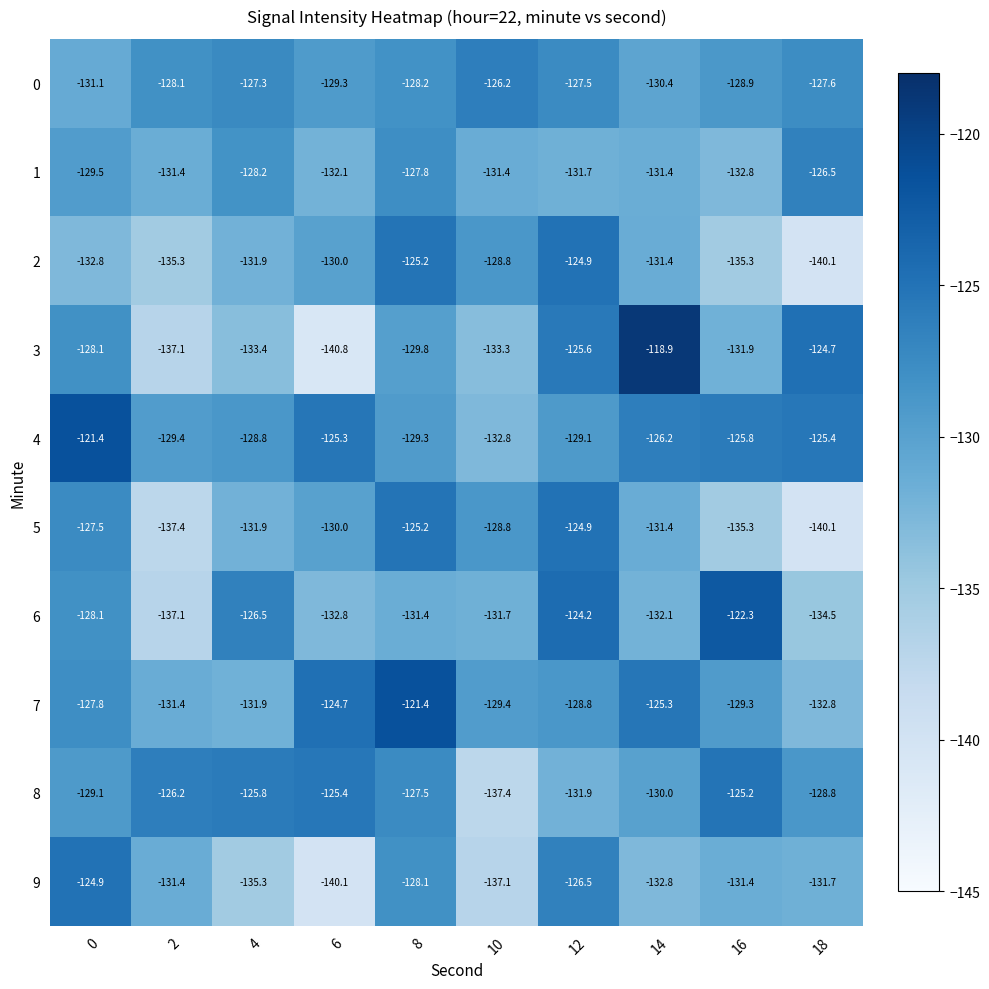

Is it true that 6 equals -132.8 at 6?

True